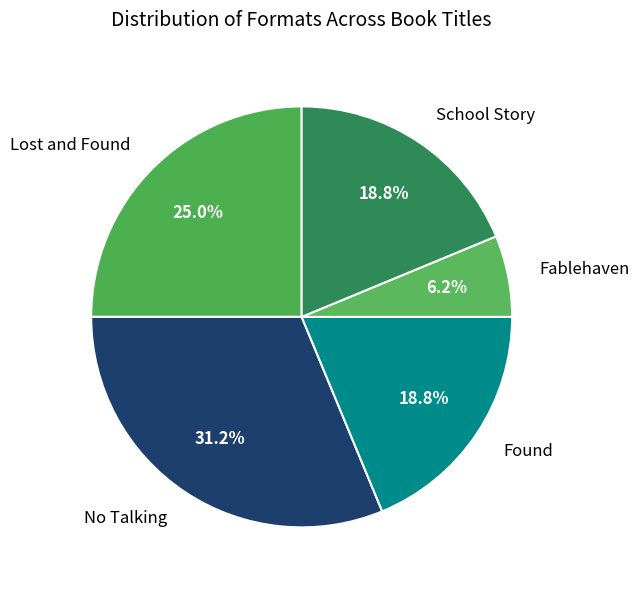

Which category has the biggest portion of the pie?

No Talking